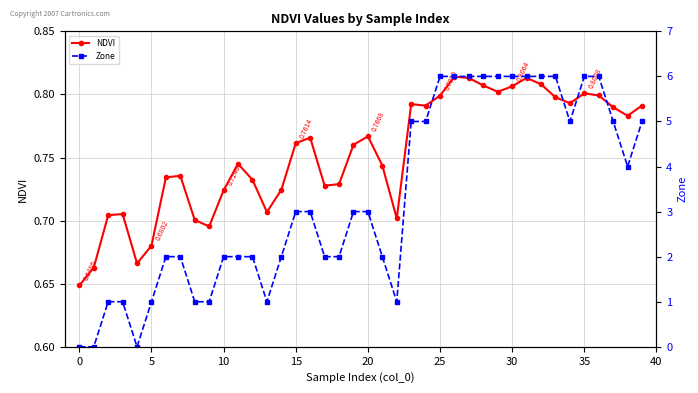

What is the difference between the second highest and second lowest values in the NDVI series?

0.2